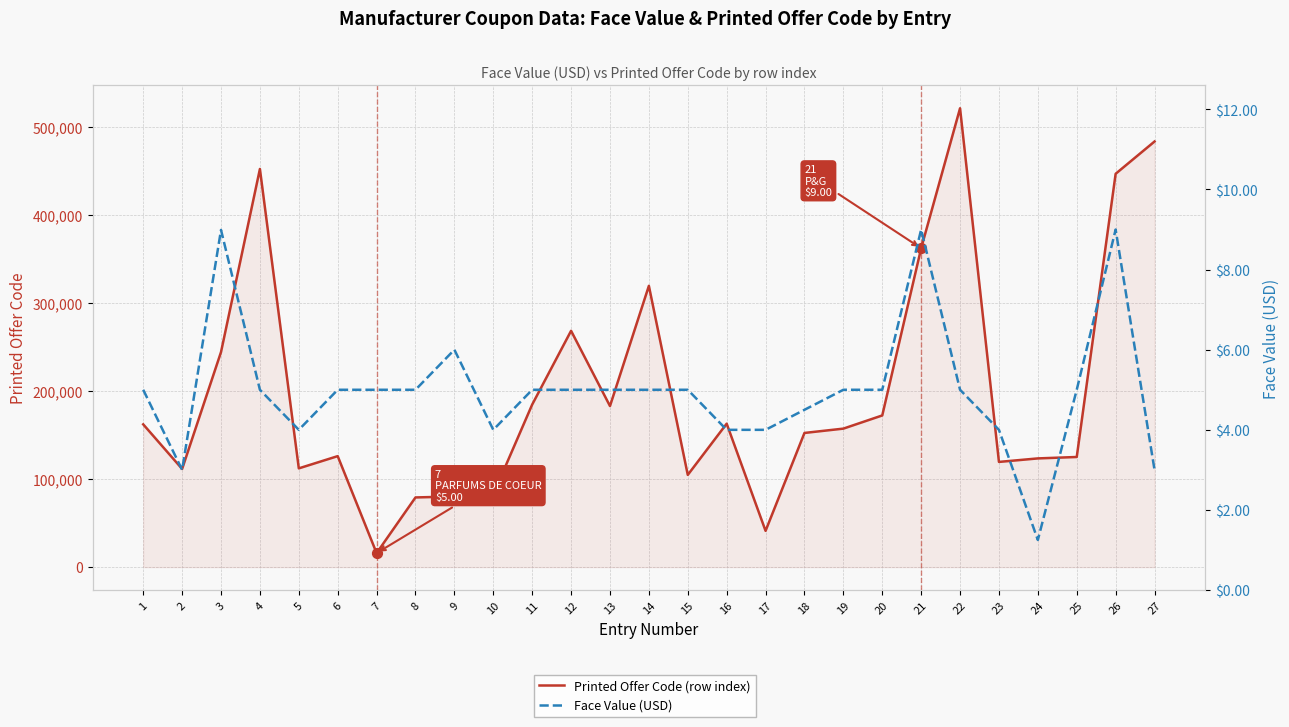

Which series has the largest total across all categories?

Printed Offer Code (row index)